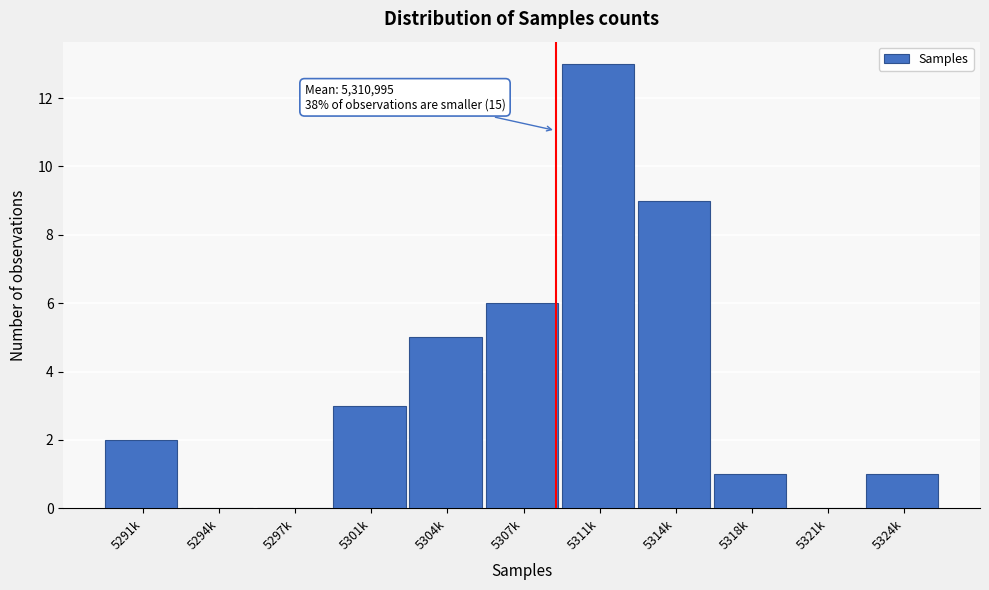

Reading left to right, what are all the values shown in this chart?

5291k=2	5294k=0	5297k=0	5301k=3	5304k=5	5307k=6	5311k=13	5314k=9	5318k=1	5321k=0	5324k=1